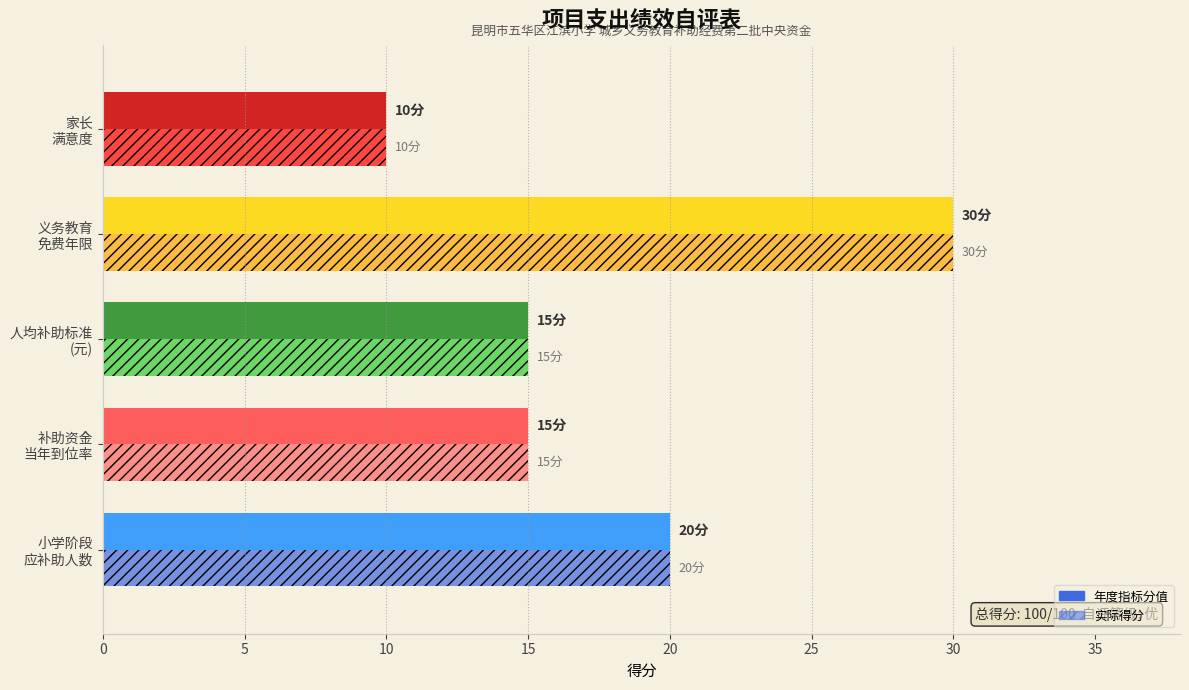

What is the maximum value for 实际得分?

30